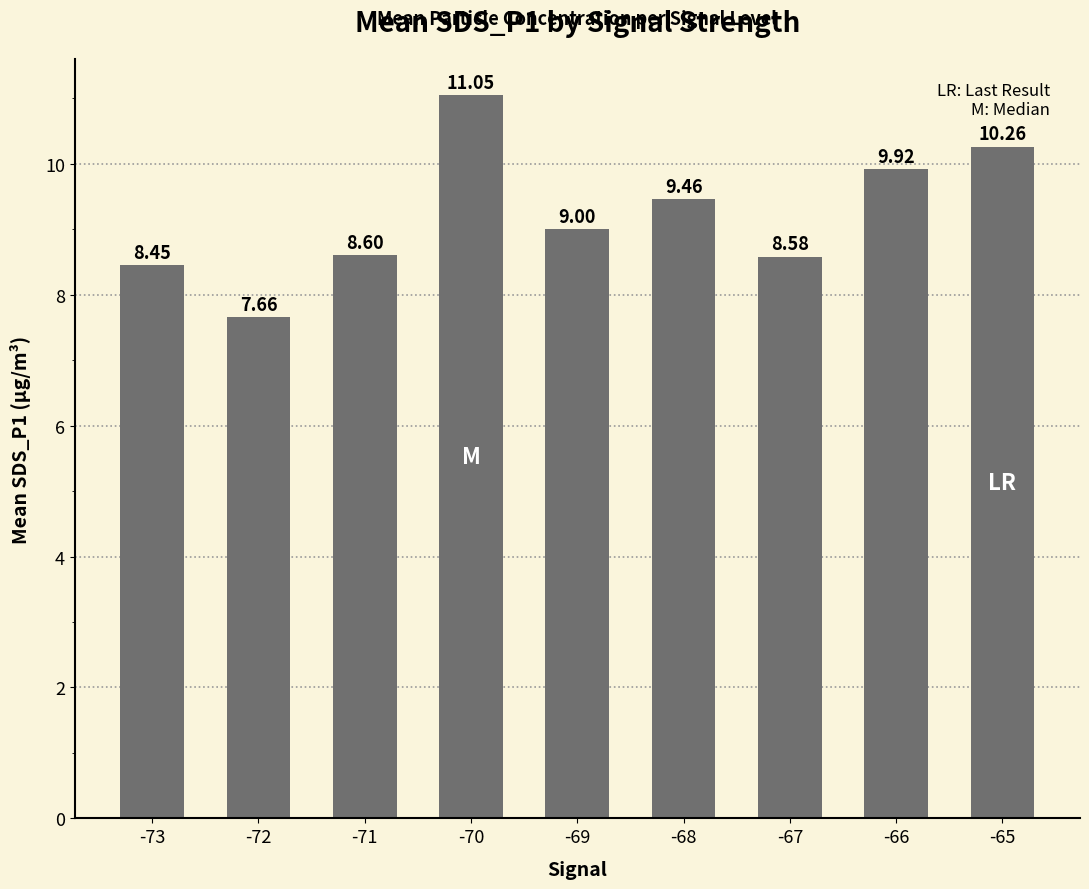

What is the difference between the second highest and second lowest values?

1.8